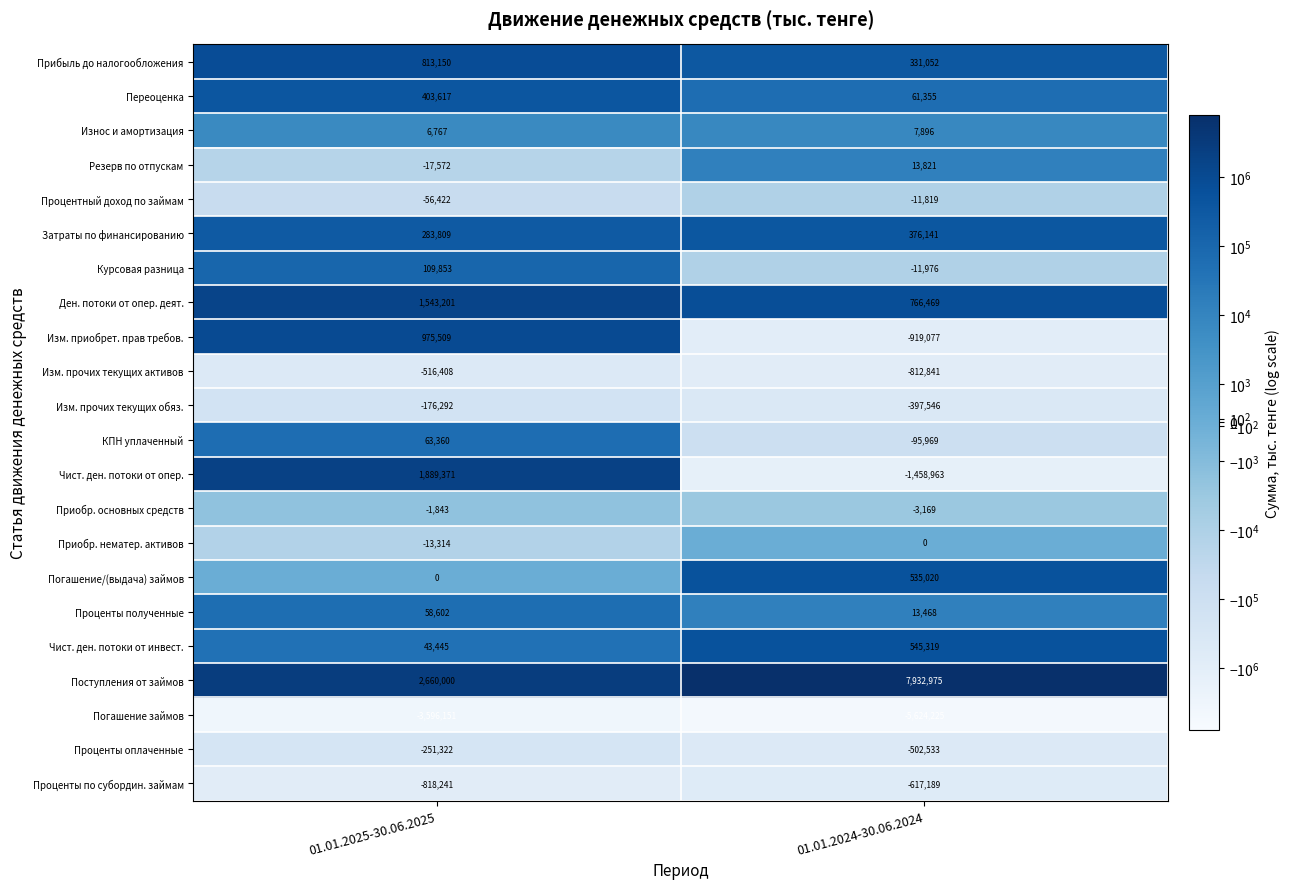

What is the approximate value of Курсовая разница at 01.01.2025-30.06.2025, to the nearest 100?

109900